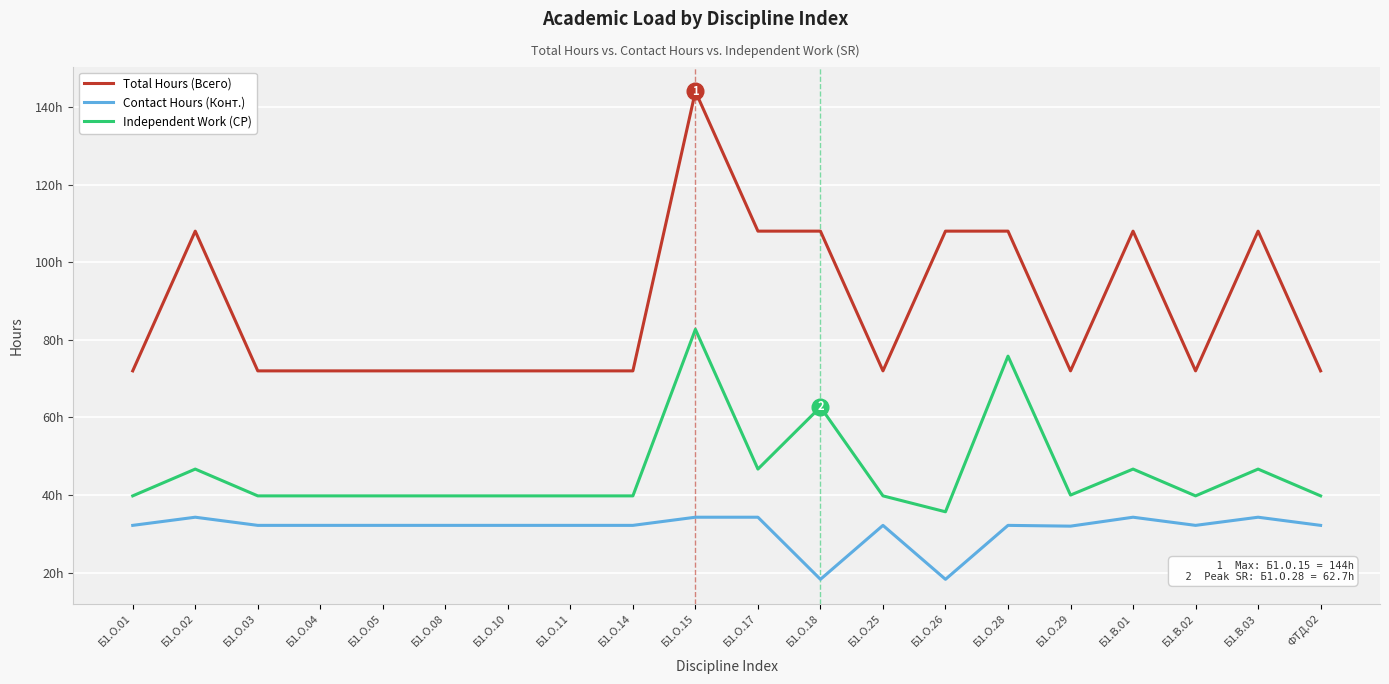

Reading left to right, transcribe all the data shown in this chart.

Total Hours (Всего): 72.0	108.0	72.0	72.0	72.0	72.0	72.0	72.0	72.0	144.0	108.0	108.0	72.0	108.0	108.0	72.0	108.0	72.0	108.0	72.0
Contact Hours (Конт.): 32.2	34.3	32.2	32.2	32.2	32.2	32.2	32.2	32.2	34.3	34.3	18.3	32.2	18.3	32.2	32.0	34.3	32.2	34.3	32.2
Independent Work (СР): 39.8	46.7	39.8	39.8	39.8	39.8	39.8	39.8	39.8	82.7	46.7	62.7	39.8	35.7	75.8	40.0	46.7	39.8	46.7	39.8